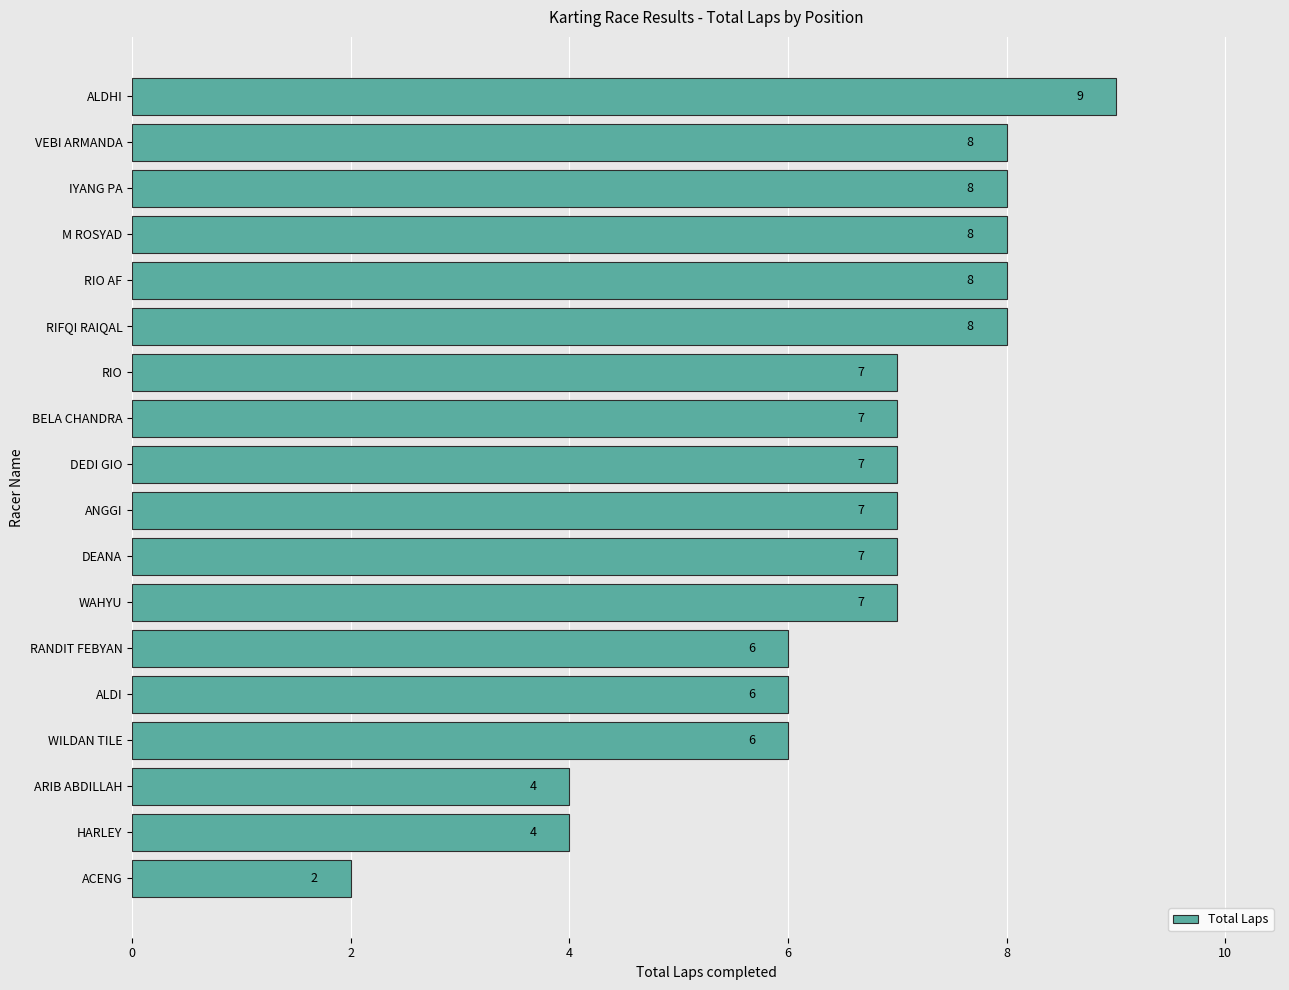

Approximately how many times larger is the value at WAHYU compared to RANDIT FEBYAN?

1.2